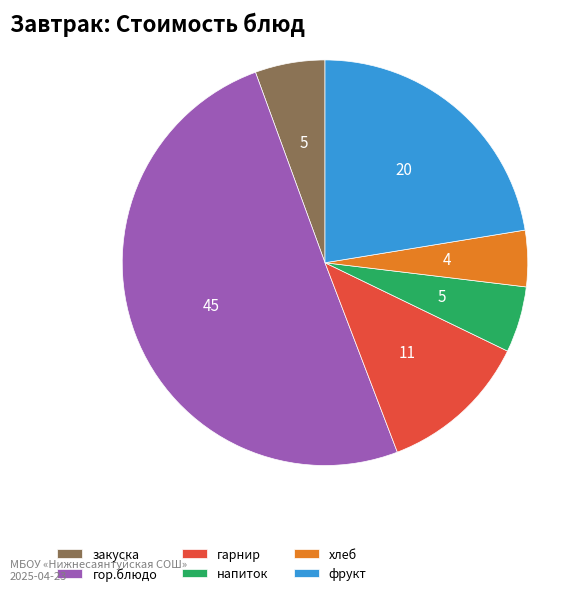

Which slice is the smallest?

хлеб